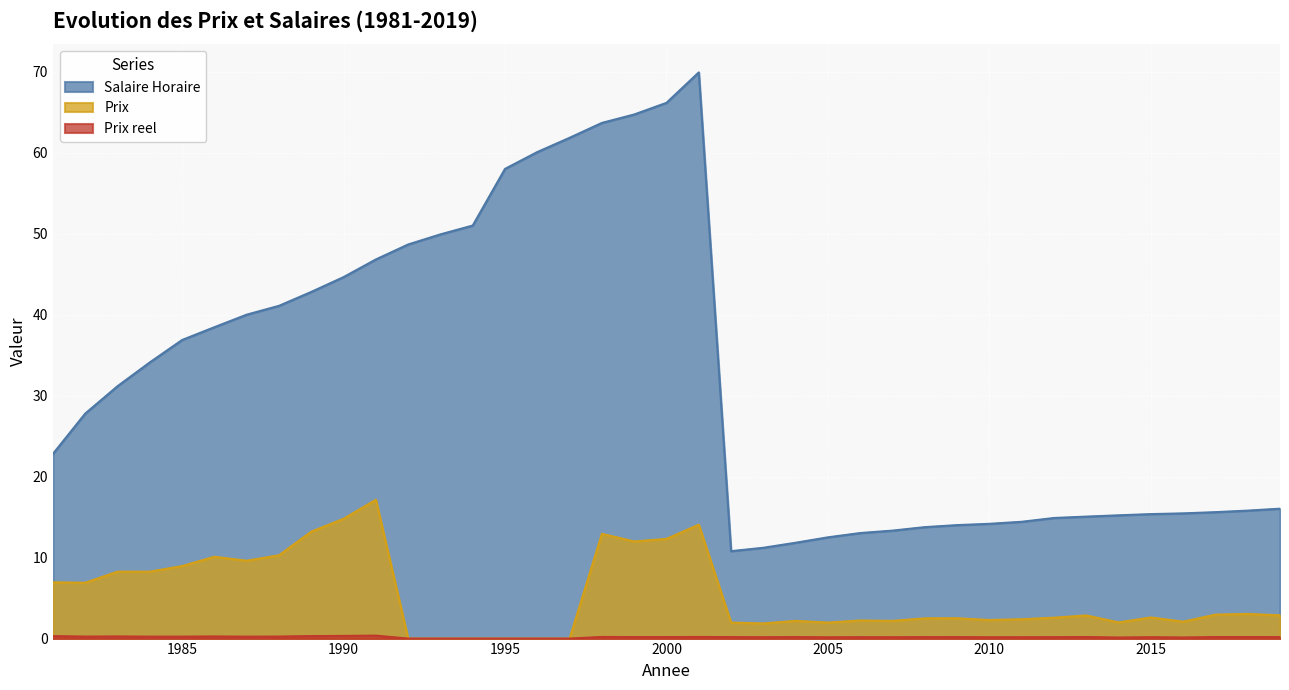

At which label does Salaire Horaire first exceed 27?

1982